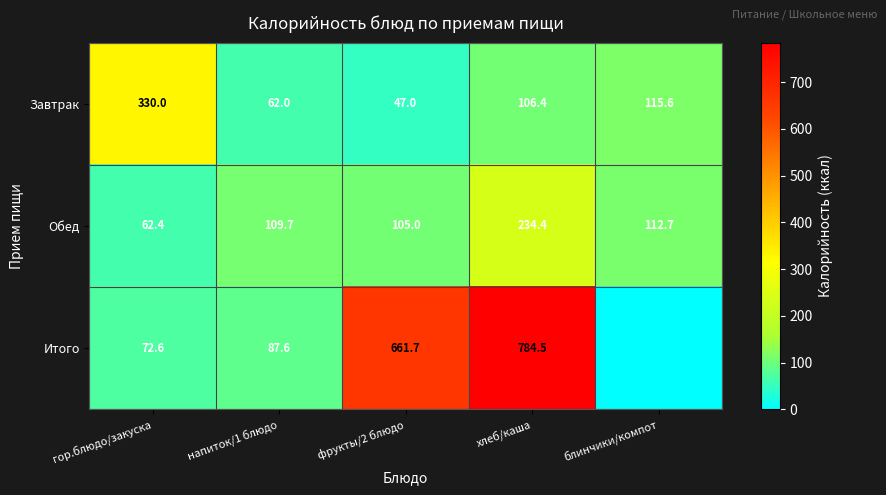

Where is Завтрак nearest to the value 188?

блинчики/компот